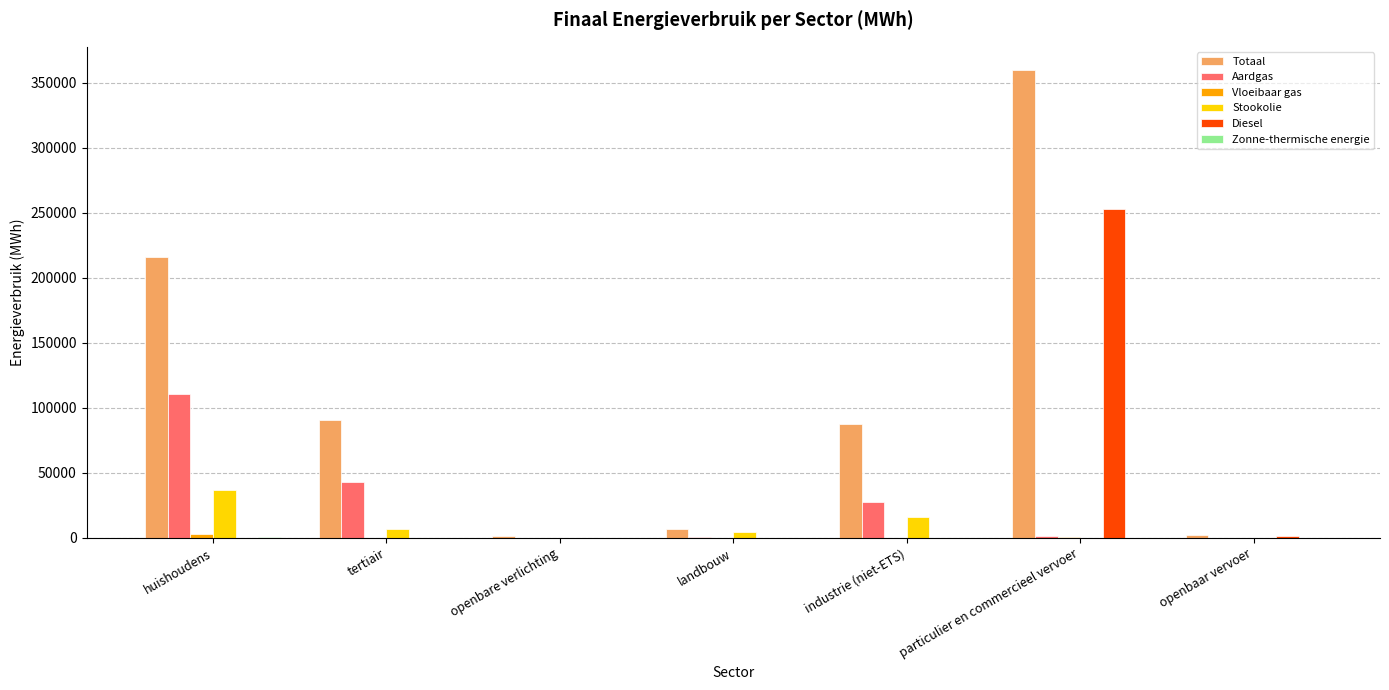

Which series changed the most between tertiair and landbouw?

Totaal